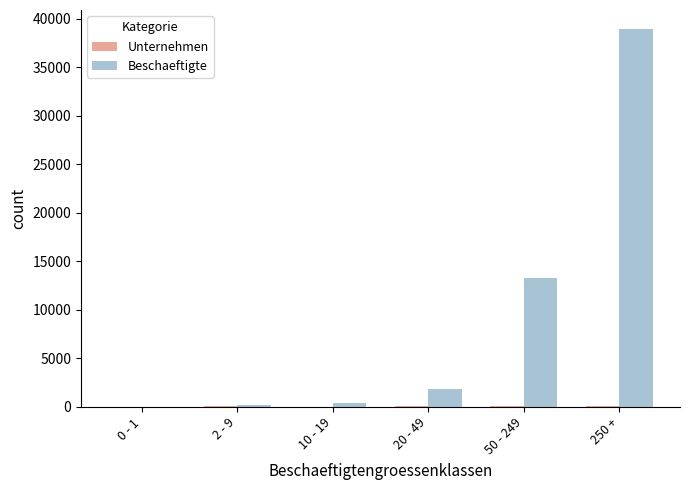

Which series changed the most between 10 - 19 and 20 - 49?

Beschaeftigte